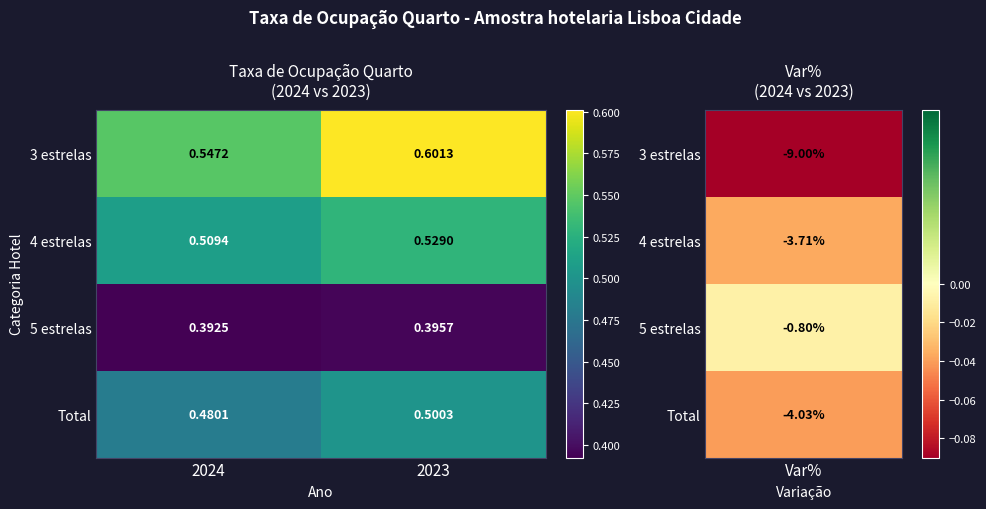

Is the value of 5 estrelas at 2024 greater than the value of 3 estrelas at 2024?

No